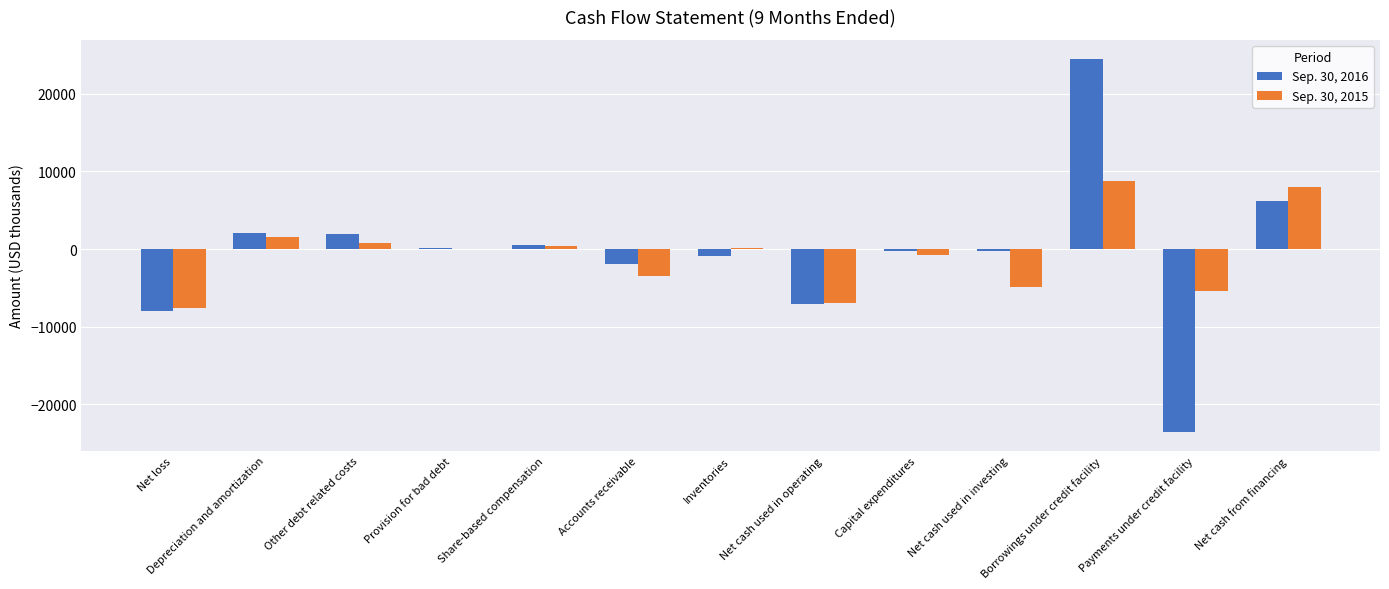

Which series changed the most between Capital expenditures and Payments under credit facility?

Sep. 30, 2016